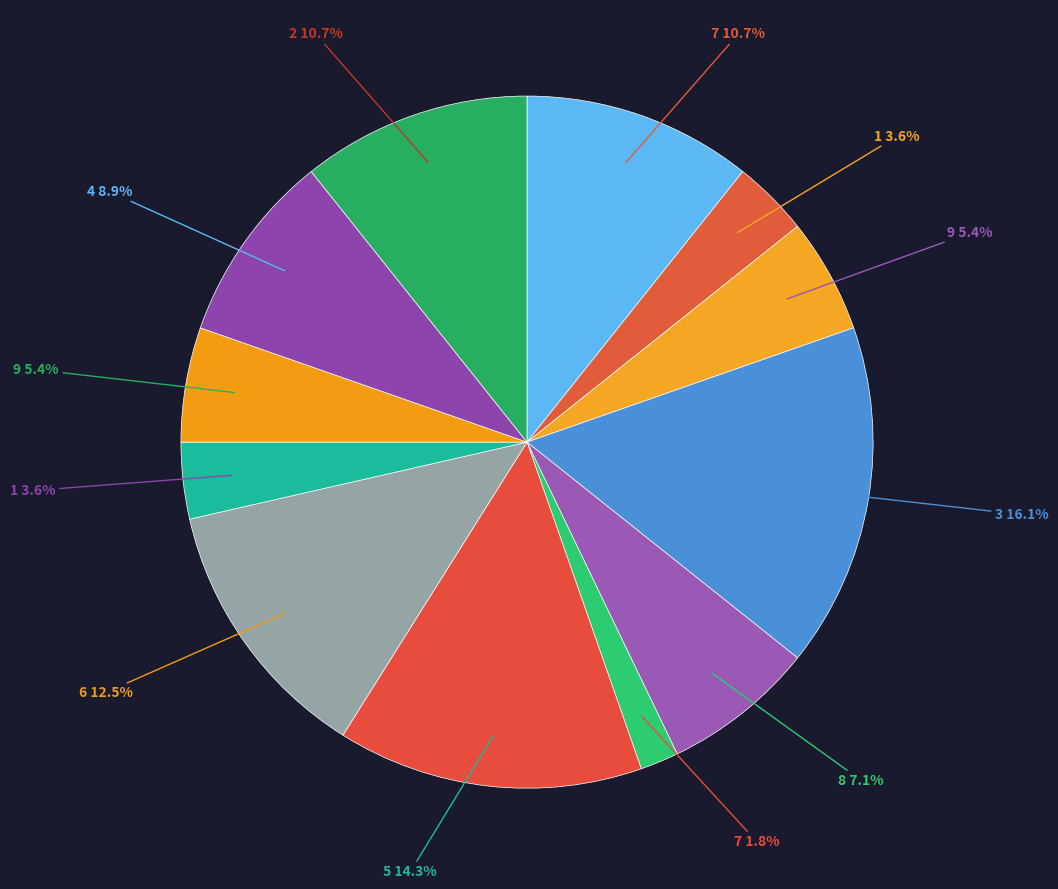

How many slices are in this pie chart?

12